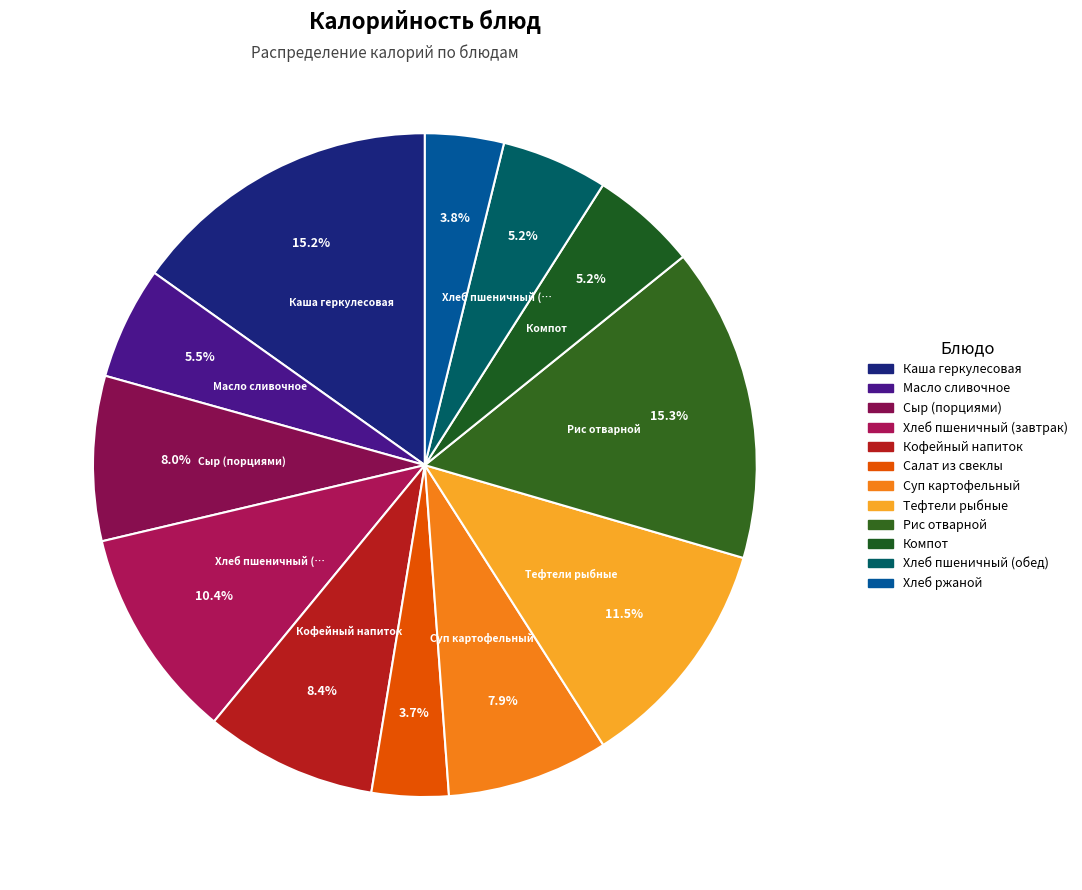

Count the number of slices in the pie.

12